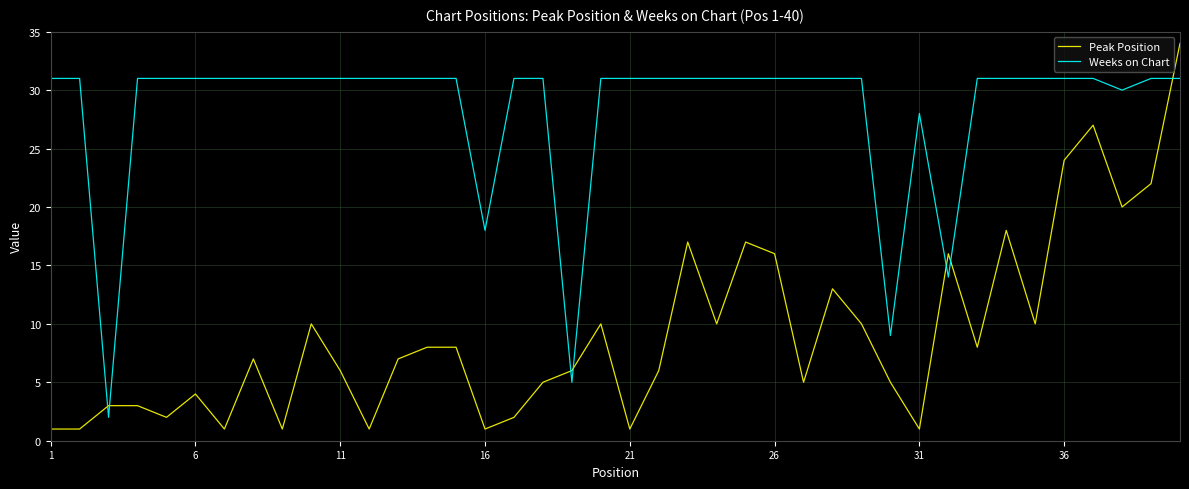

Which series has the largest total across all categories?

Weeks on Chart